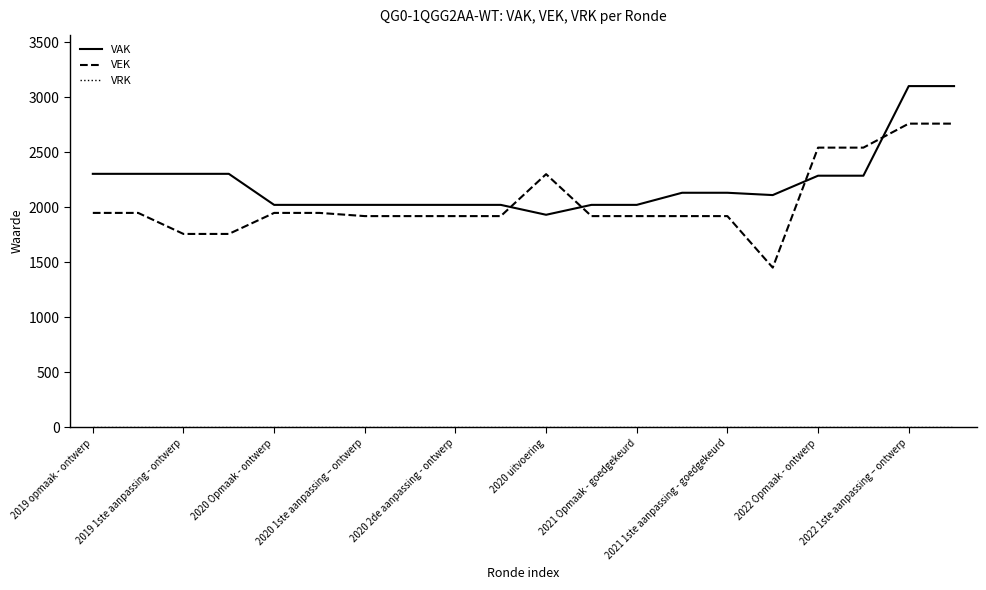

What is the maximum value shown in the chart?

3101